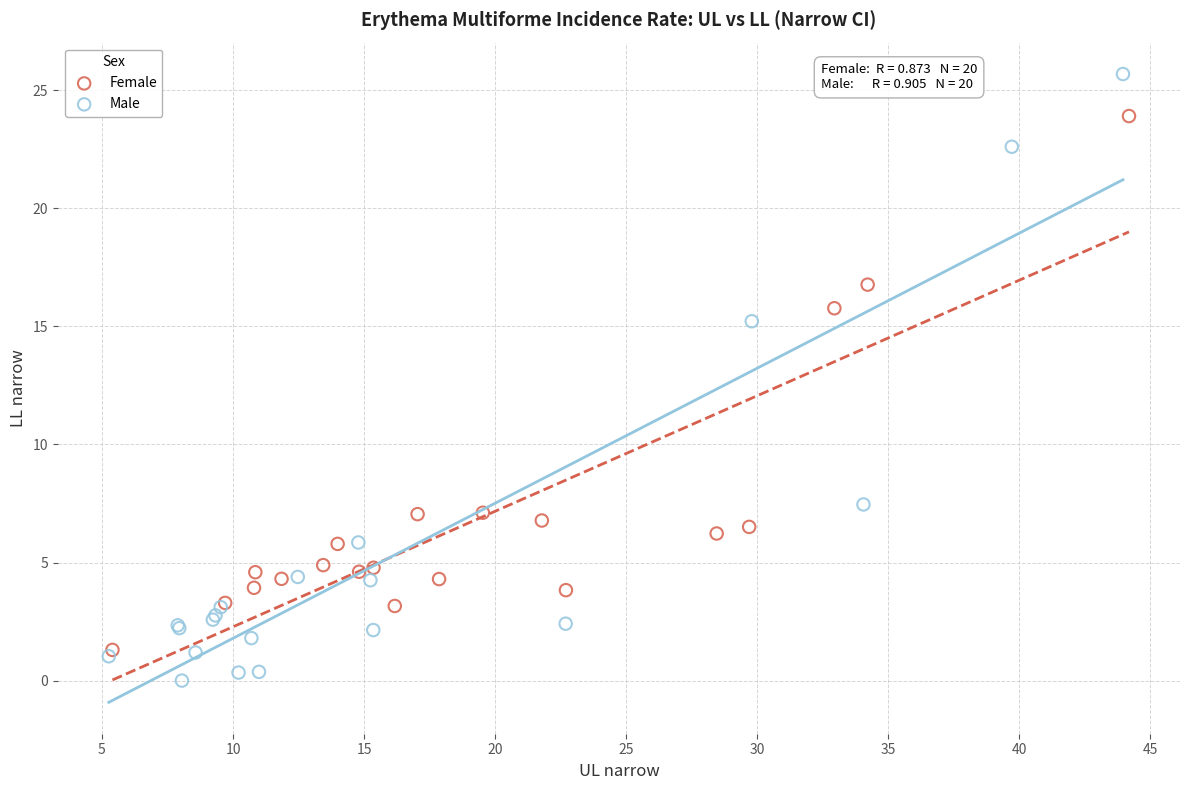

Which series reaches the maximum Y coordinate?

Male